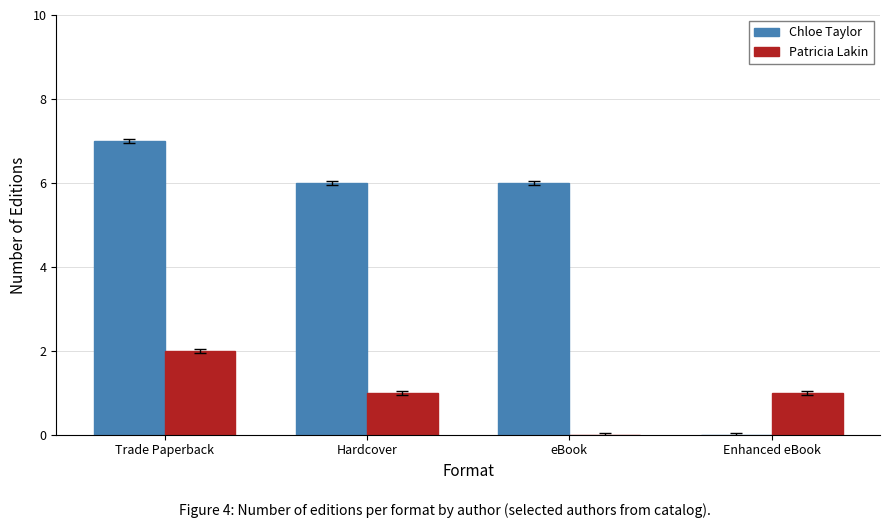

At which category is the sum across all series the highest?

Trade Paperback